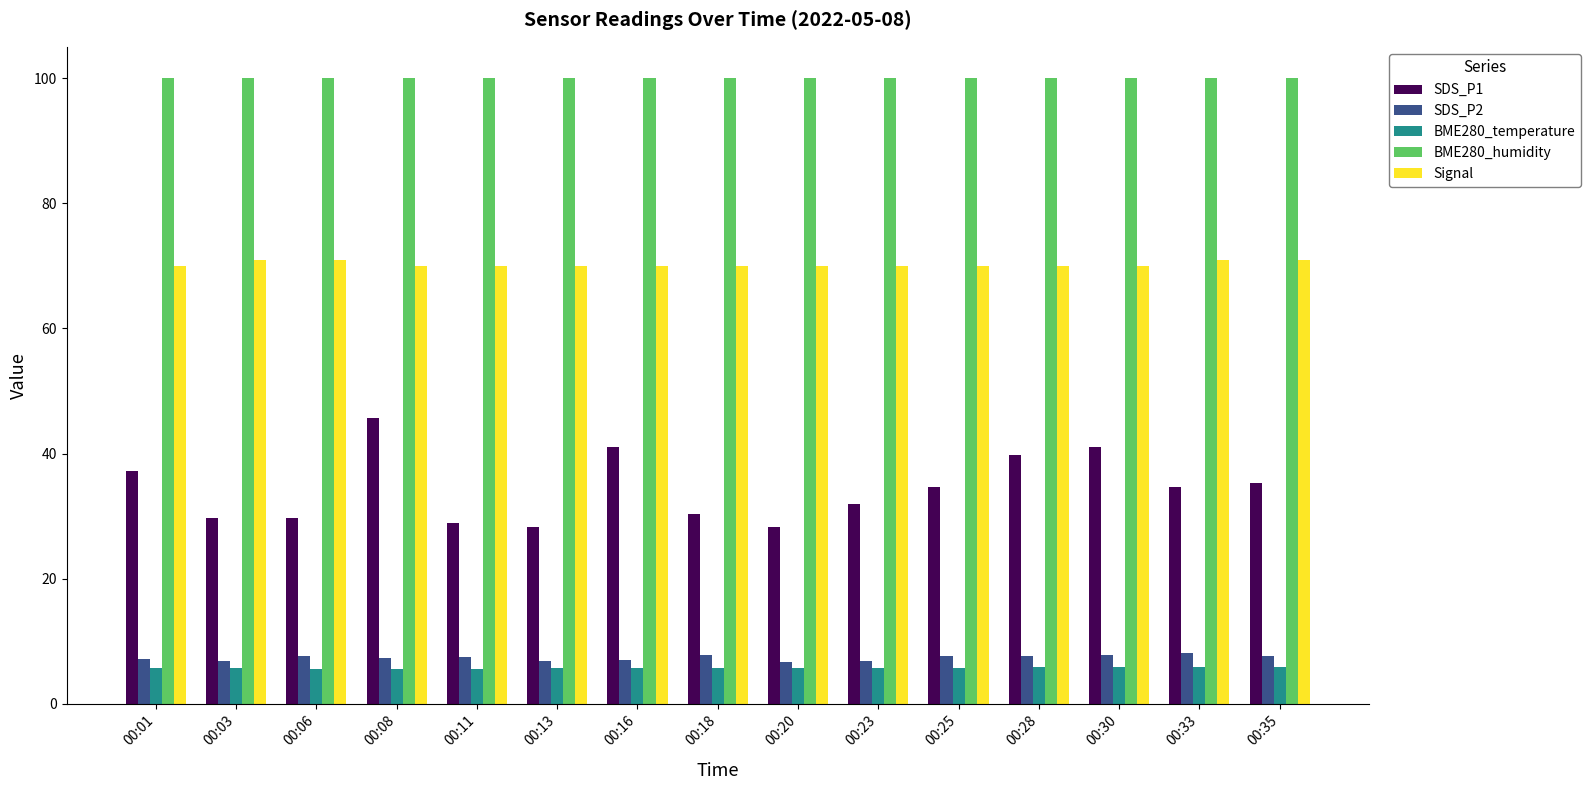

Rank the series at 00:35 from highest to lowest value.

BME280_humidity, Signal, SDS_P1, SDS_P2, BME280_temperature